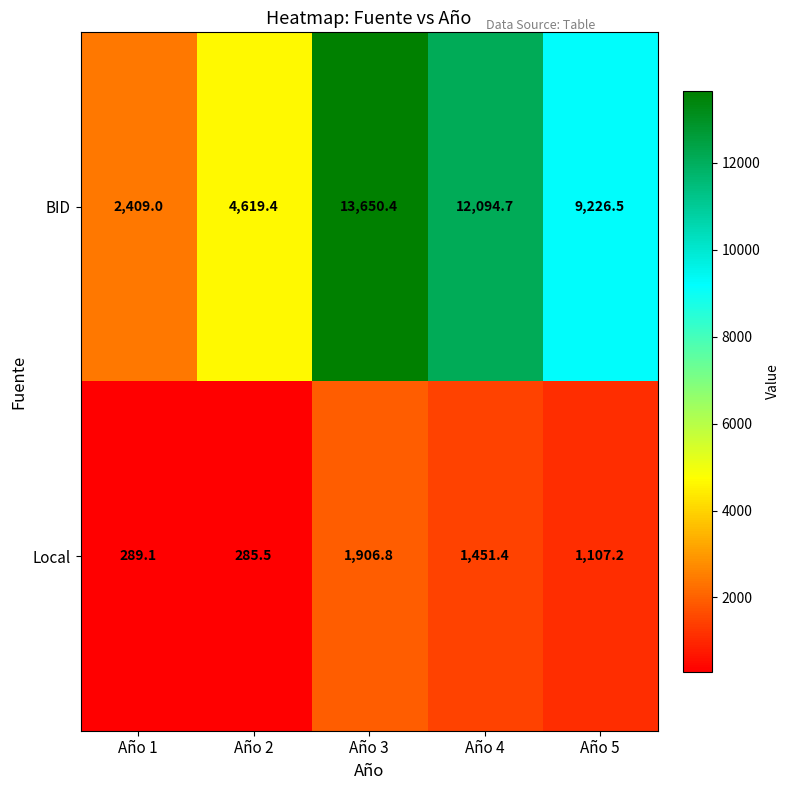

What is the sum of the BID values at Año 4 and Año 5?

21321.2